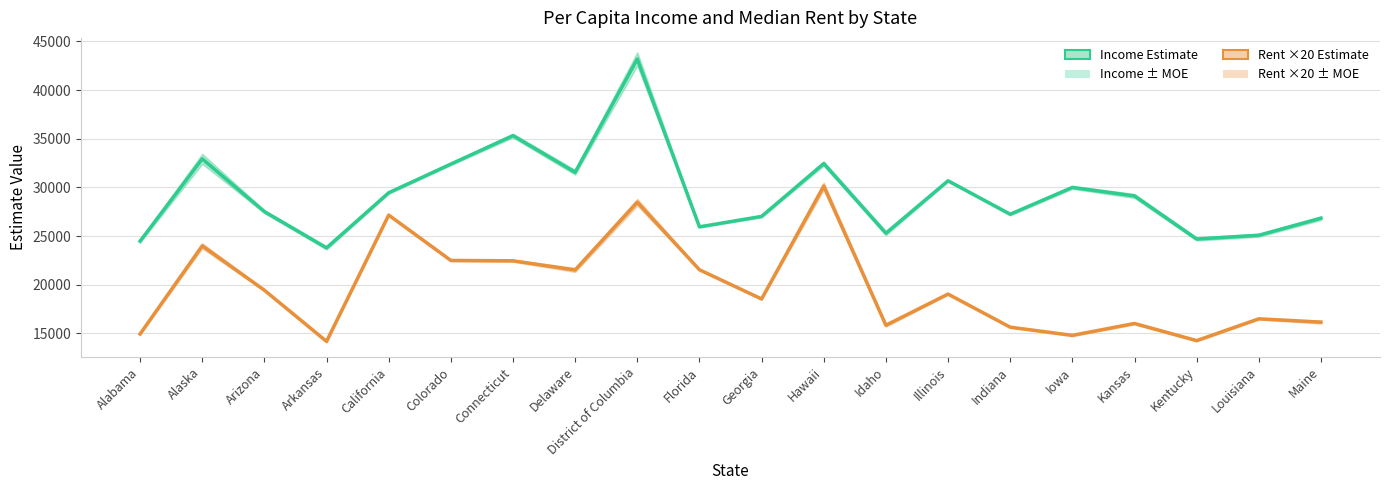

The value of Income (est.) at Colorado is 55291. True or false?

False